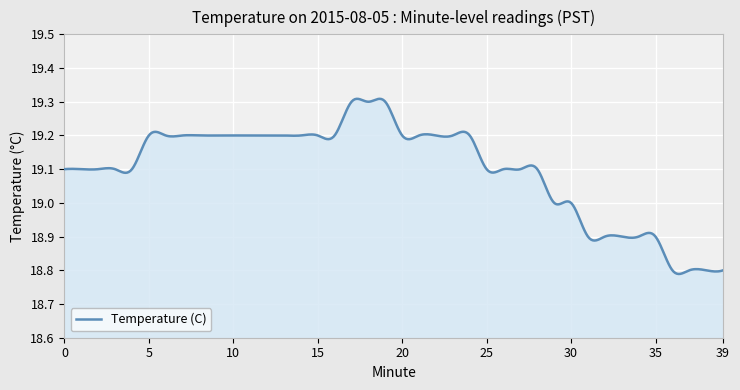

What is the difference between the maximum and minimum values?

0.5